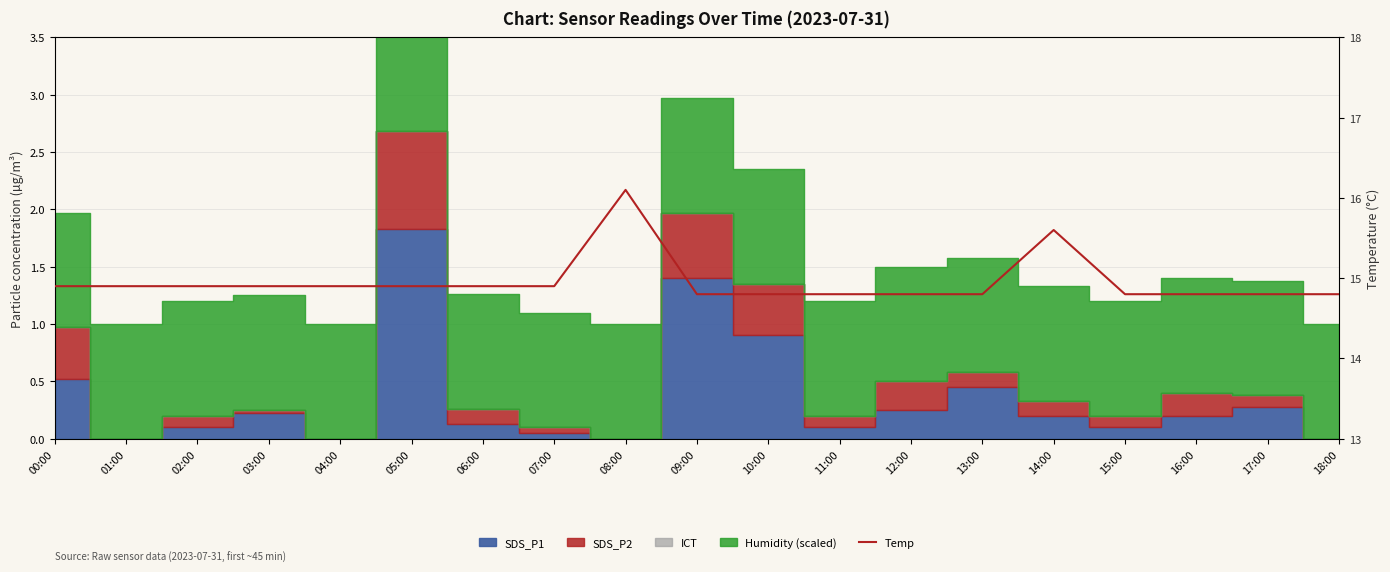

Rank the categories by value from lowest to highest.

09:00, 10:00, 11:00, 12:00, 13:00, 15:00, 16:00, 17:00, 18:00, 00:00, 01:00, 02:00, 03:00, 04:00, 05:00, 06:00, 07:00, 14:00, 08:00